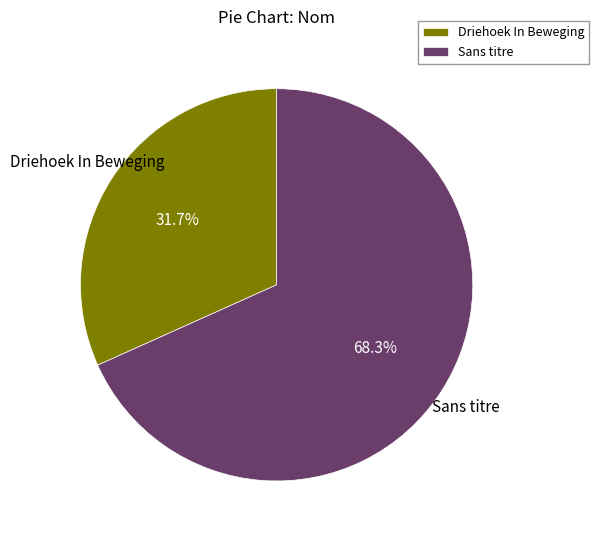

What is the ratio of the value at Sans titre to the value at Driehoek In Beweging?

2.2